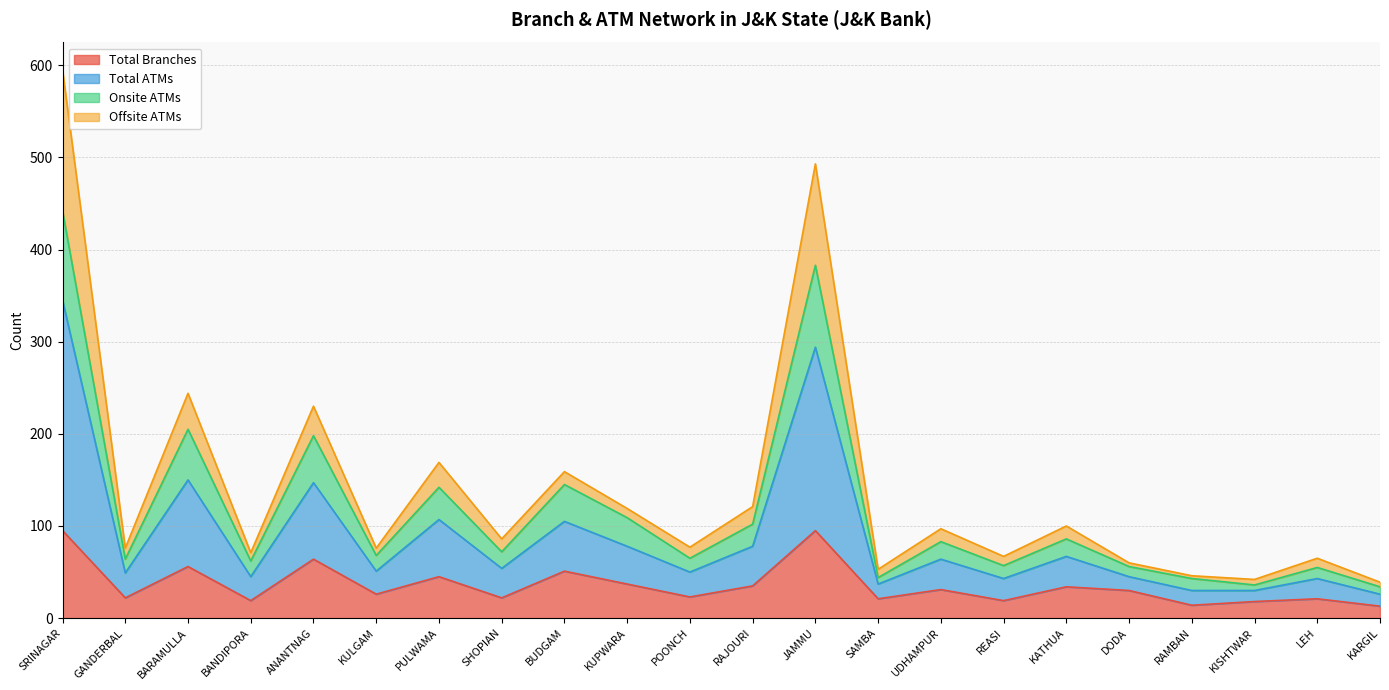

What is the maximum value for Total Branches?

95